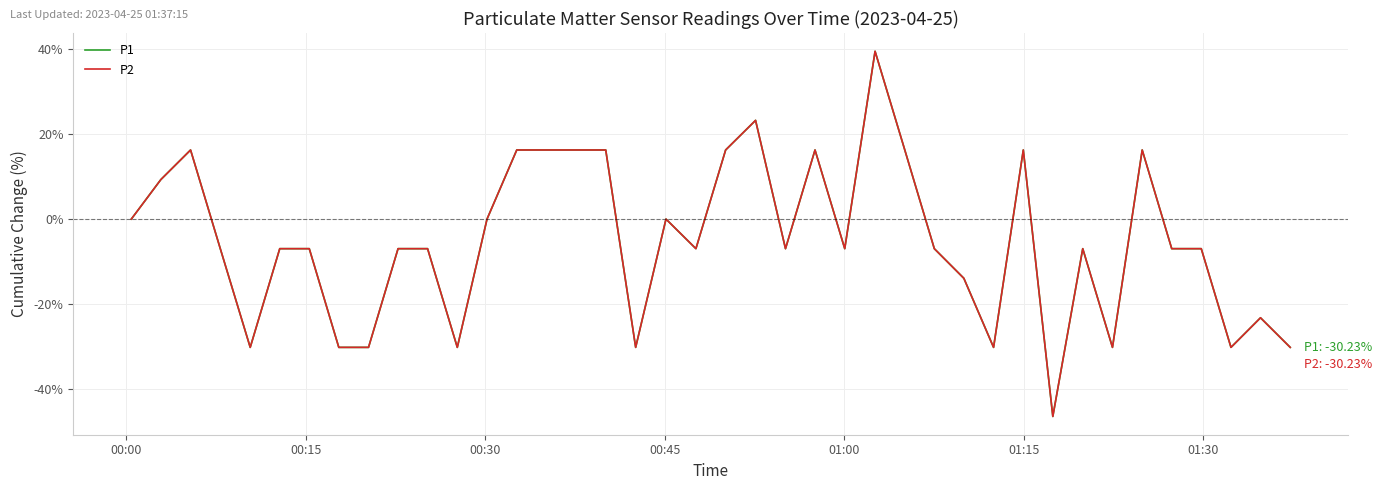

True or false: P2 and P1 intersect in this chart.

False